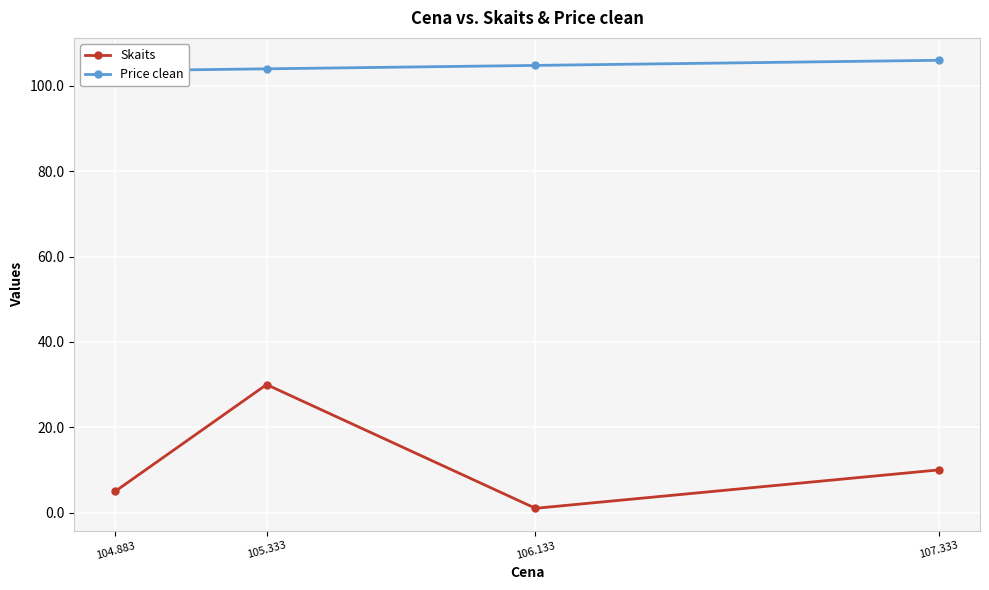

What is the average value of the Price clean series?

104.6